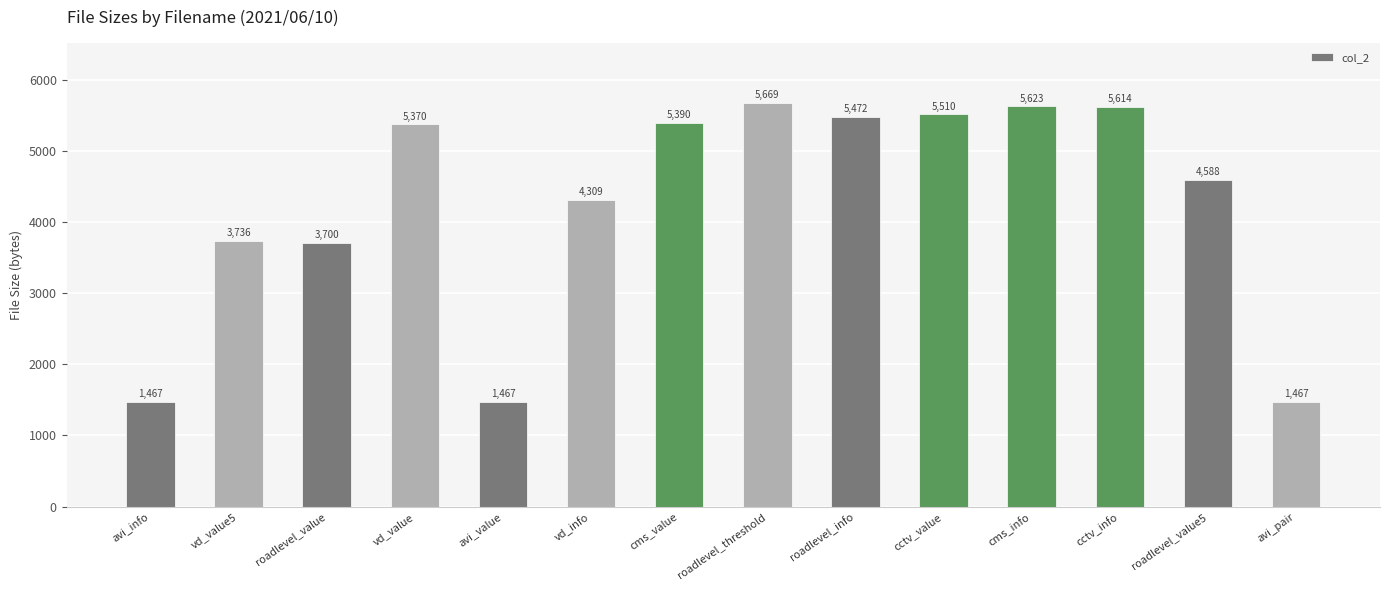

What is the approximate value at avi_pair, to the nearest 10?

1470